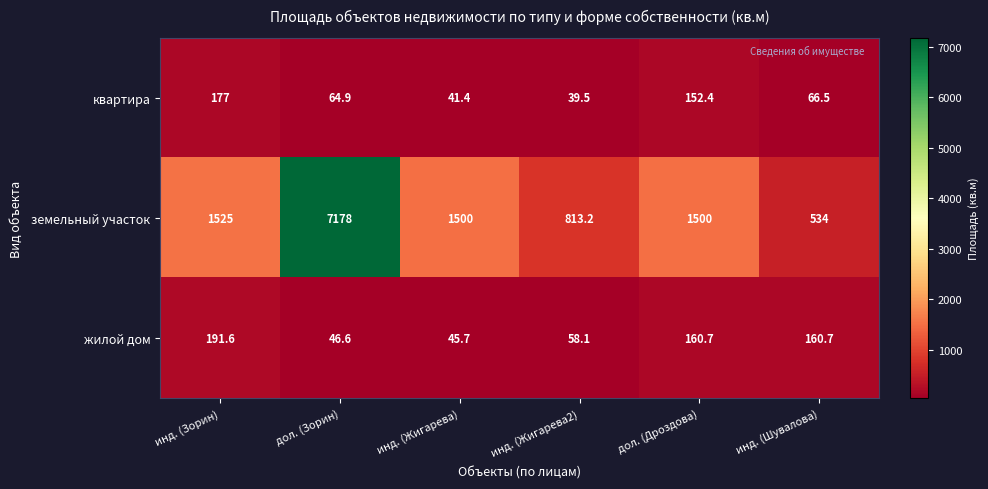

What is the difference between the maximum and minimum values in the земельный участок series?

6644.0